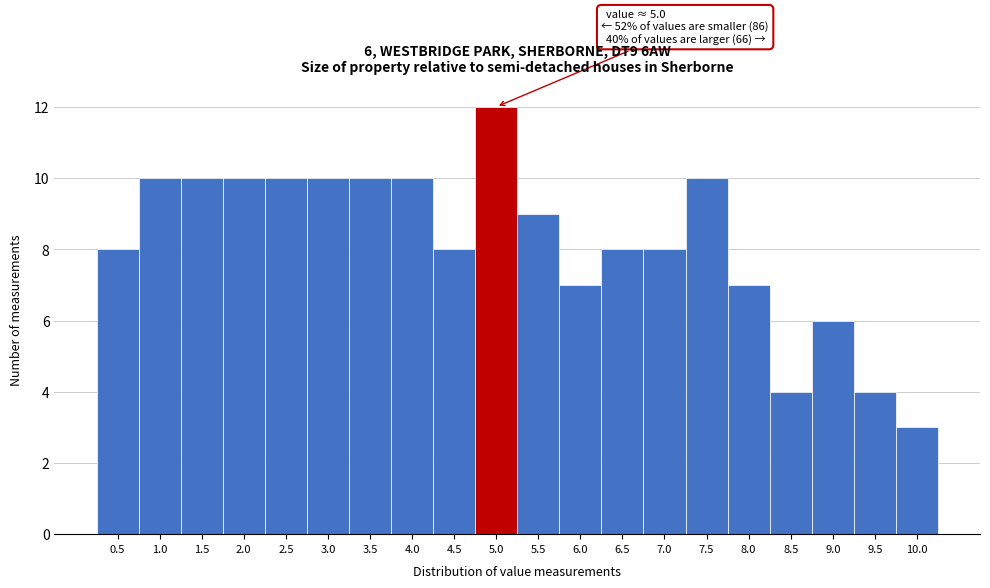

Reading left to right, extract all data points from this chart.

0.5=8	1.0=10	1.5=10	2.0=10	2.5=10	3.0=10	3.5=10	4.0=10	4.5=8	5.0=12	5.5=9	6.0=7	6.5=8	7.0=8	7.5=10	8.0=7	8.5=4	9.0=6	9.5=4	10.0=3